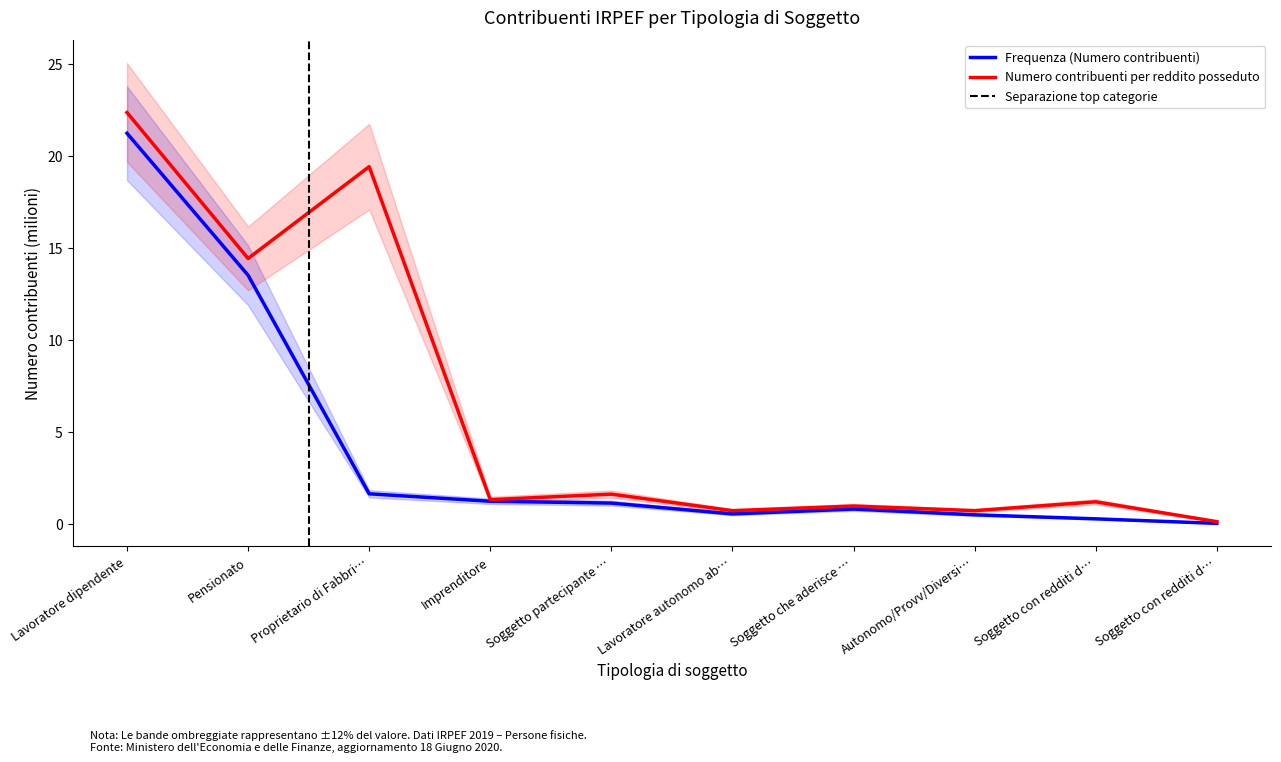

What is the average value of the Numero contribuenti per reddito posseduto series?

6.3